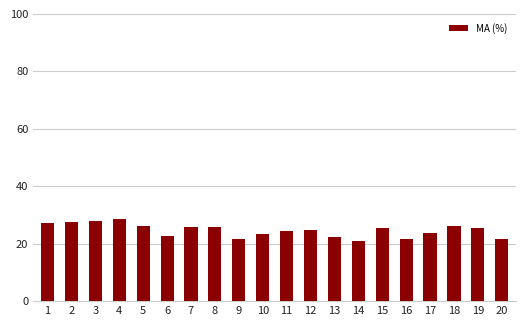

What is the difference between the second highest and minimum values?

6.9